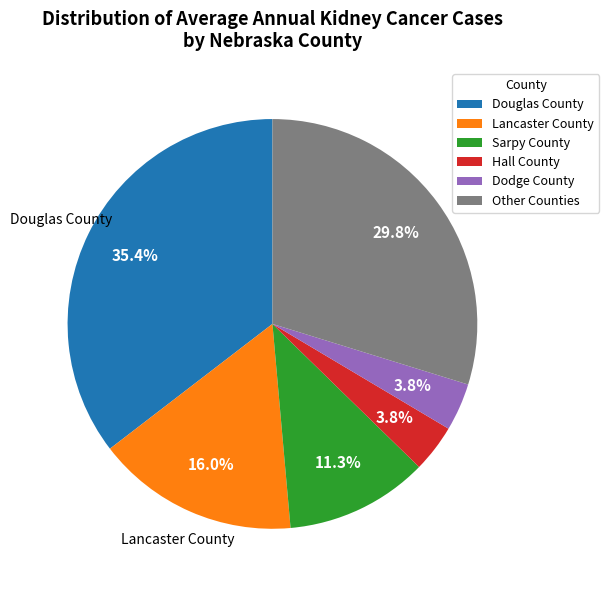

Is there a majority slice in this chart?

No